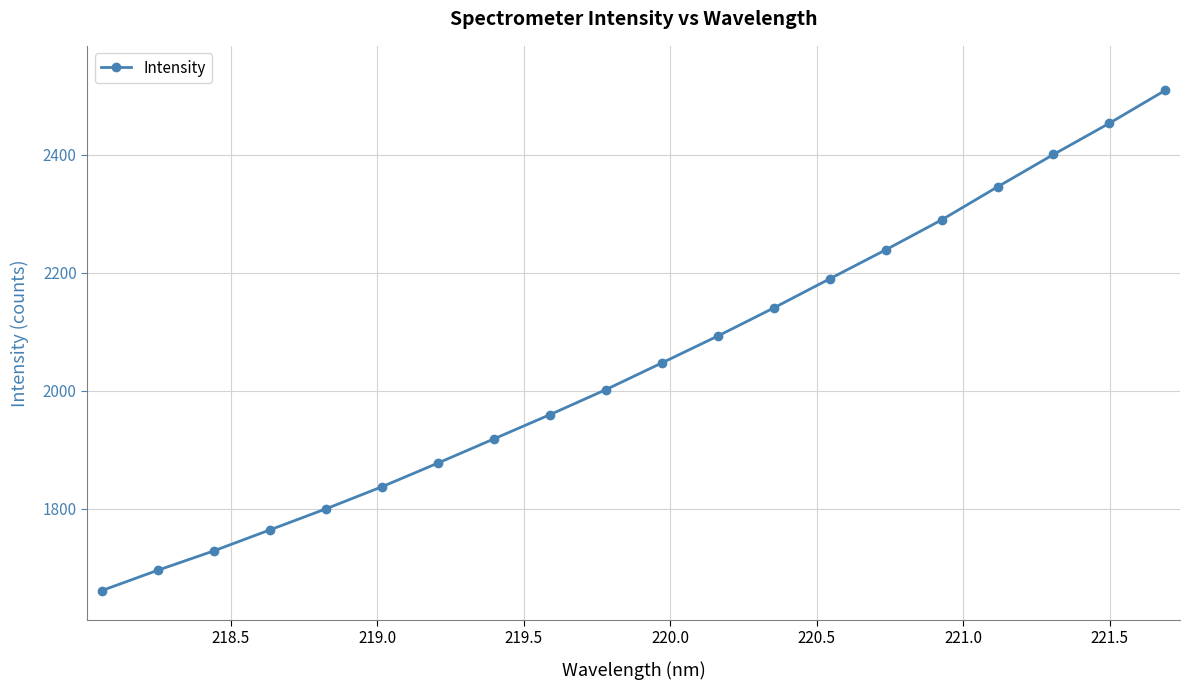

What is the value of the 19th point from the left?

2453.8